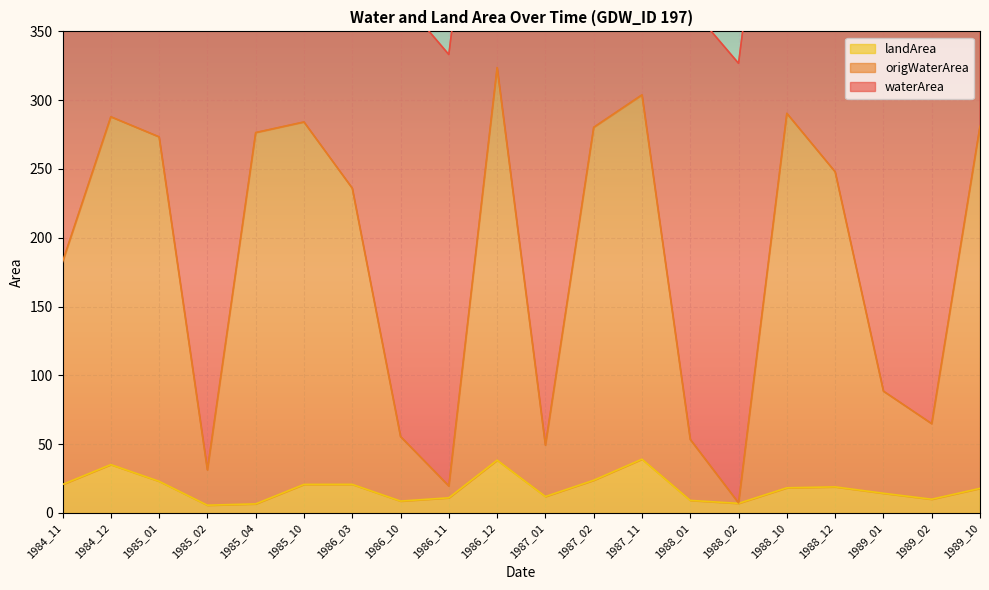

The landArea series shows 38.4 at 1986_12. True or false?

True